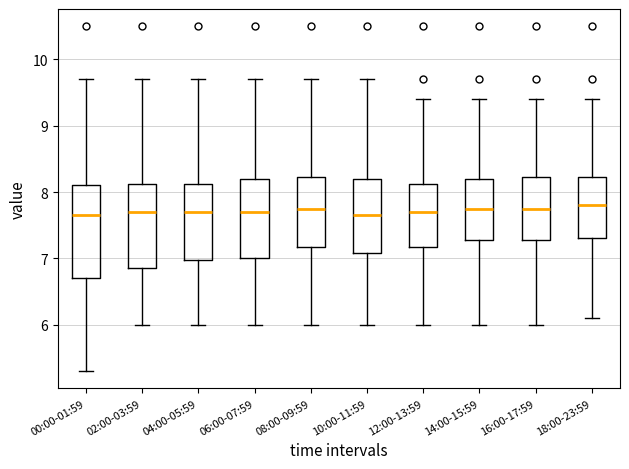

Where does the upper whisker of the box for 16:00-17:59 end on the y-axis? The values are not printed on the chart, so give them approximately, as read against the axis.

9.4